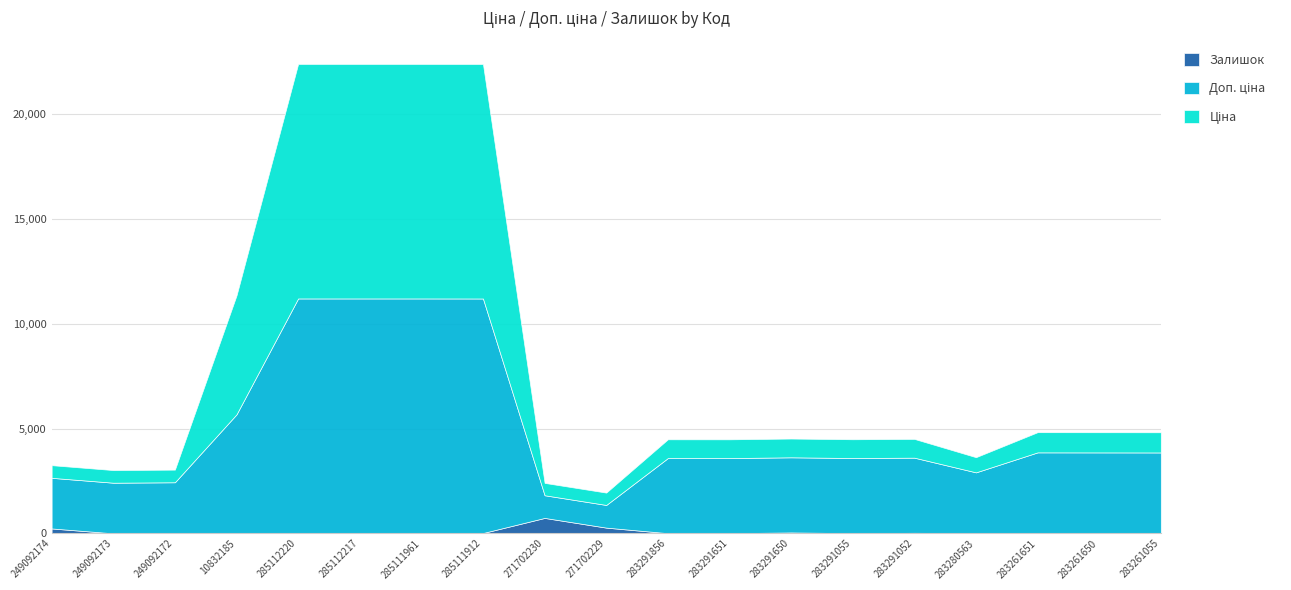

Where does the Залишок series first go above 15?

249092174